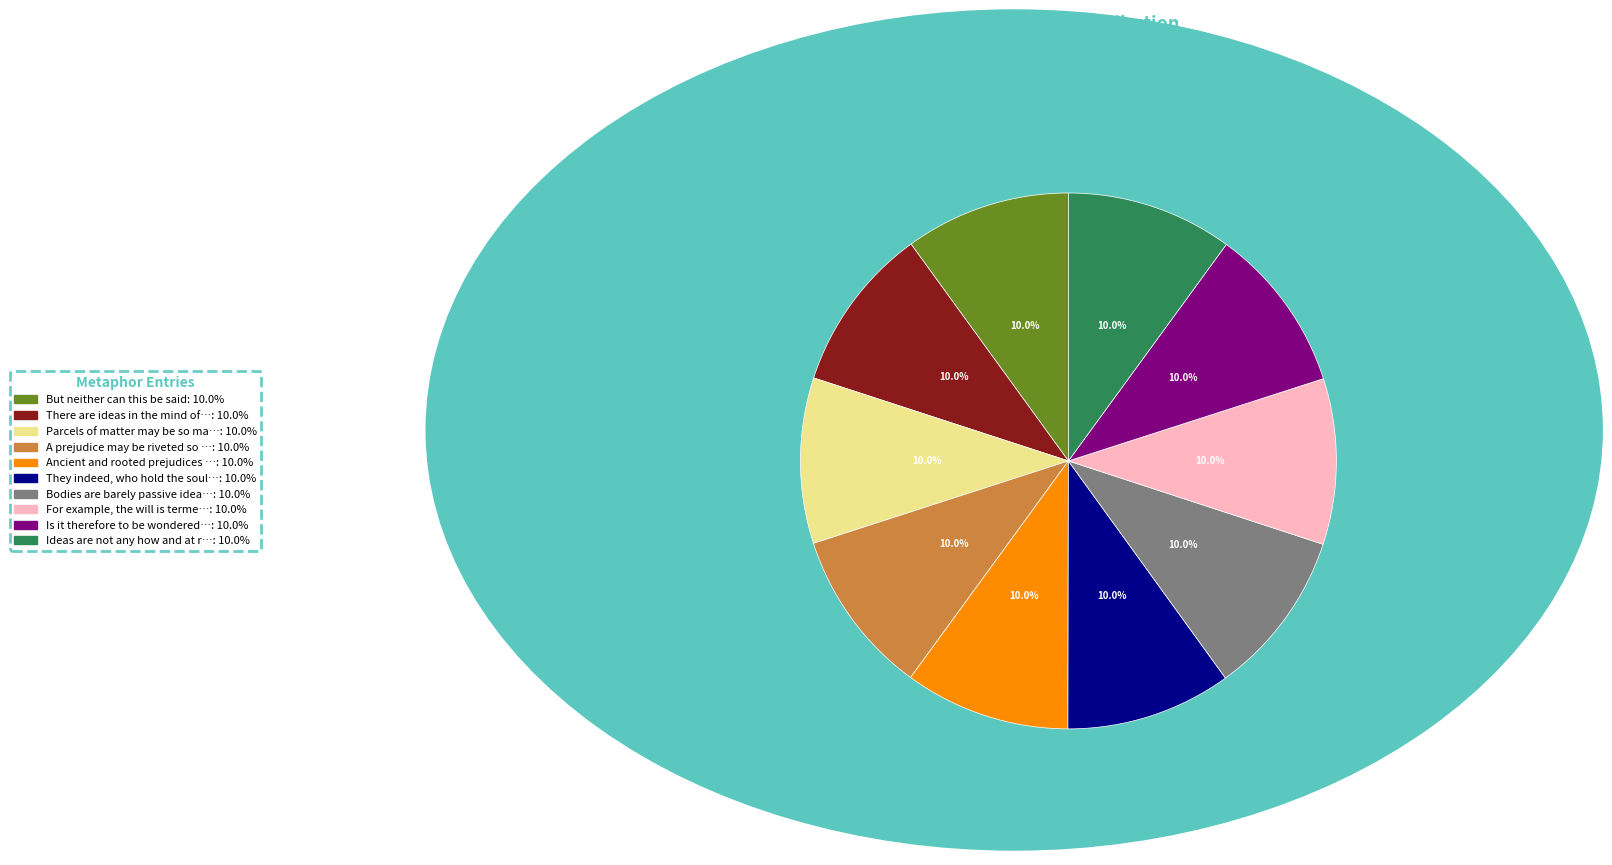

Does any single category account for the majority?

No